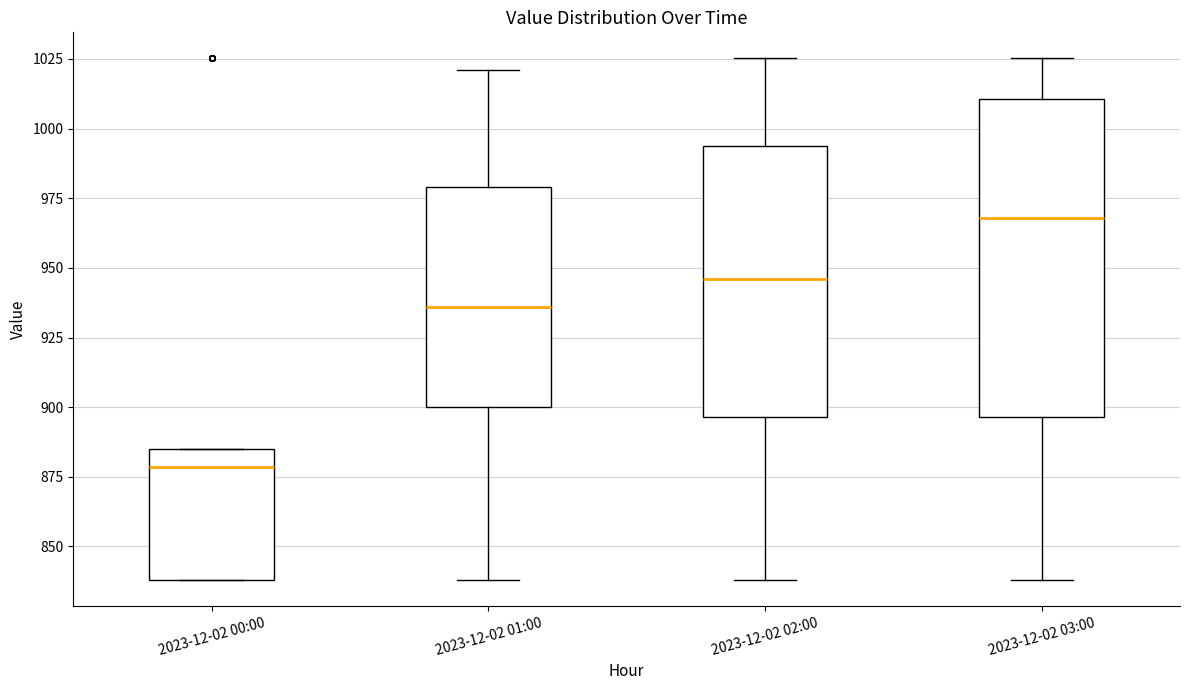

Reading left to right, read every box against the y-axis: the position of its median line, the range the box covers, and the ends of its whiskers. The values are not printed on the chart, so give them approximately, as read against the axis.

2023-12-02 00:00: median 880, box 840 to 885, whiskers 840 to 885
2023-12-02 01:00: median 935, box 900 to 980, whiskers 840 to 1020
2023-12-02 02:00: median 945, box 895 to 995, whiskers 840 to 1025
2023-12-02 03:00: median 970, box 895 to 1010, whiskers 840 to 1025